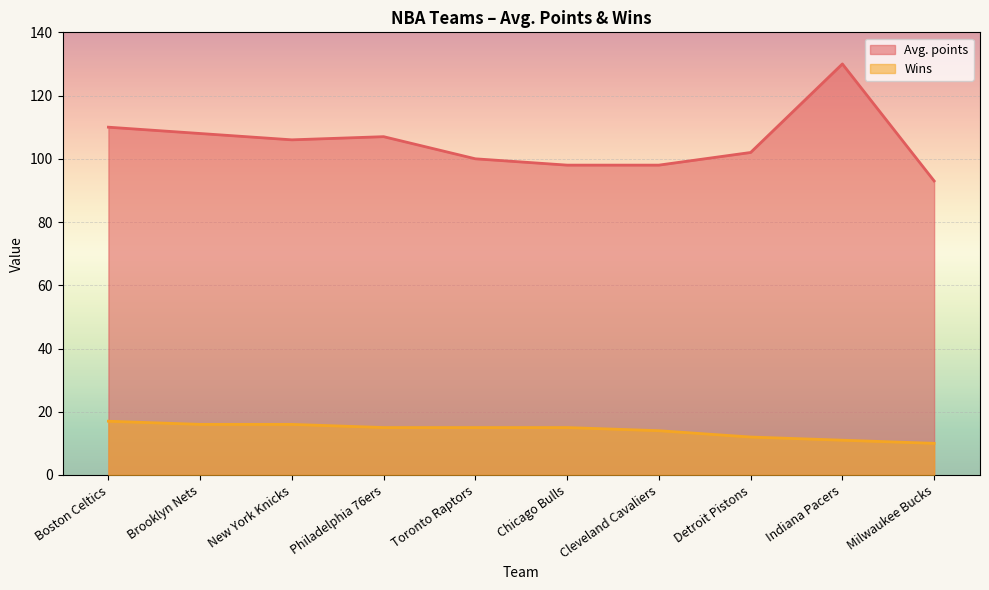

Which series changed the most between Boston Celtics and New York Knicks?

Avg. points